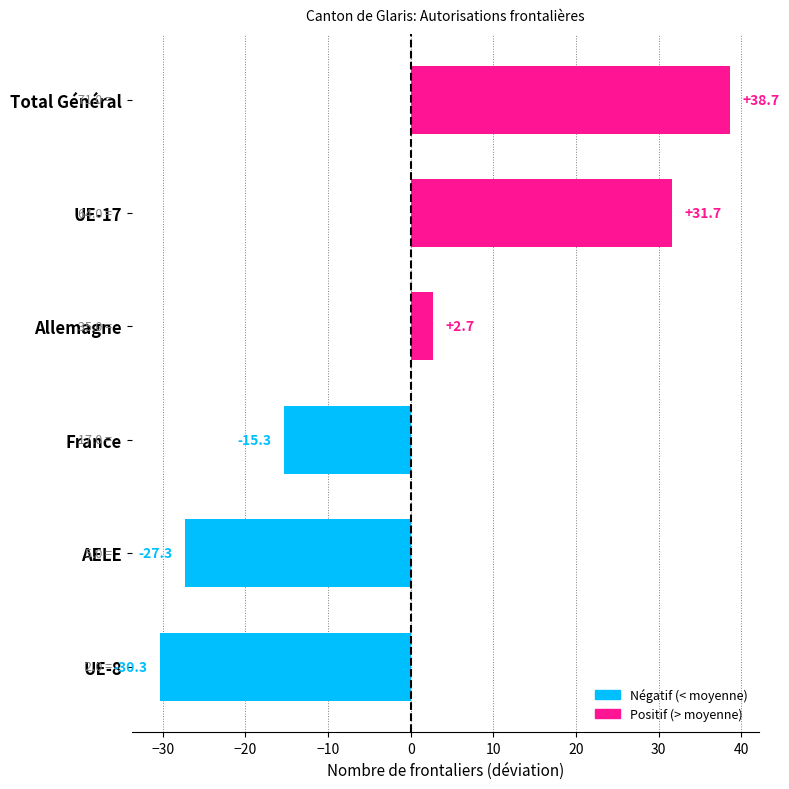

Is it true that the value at AELE is -27.3?

True